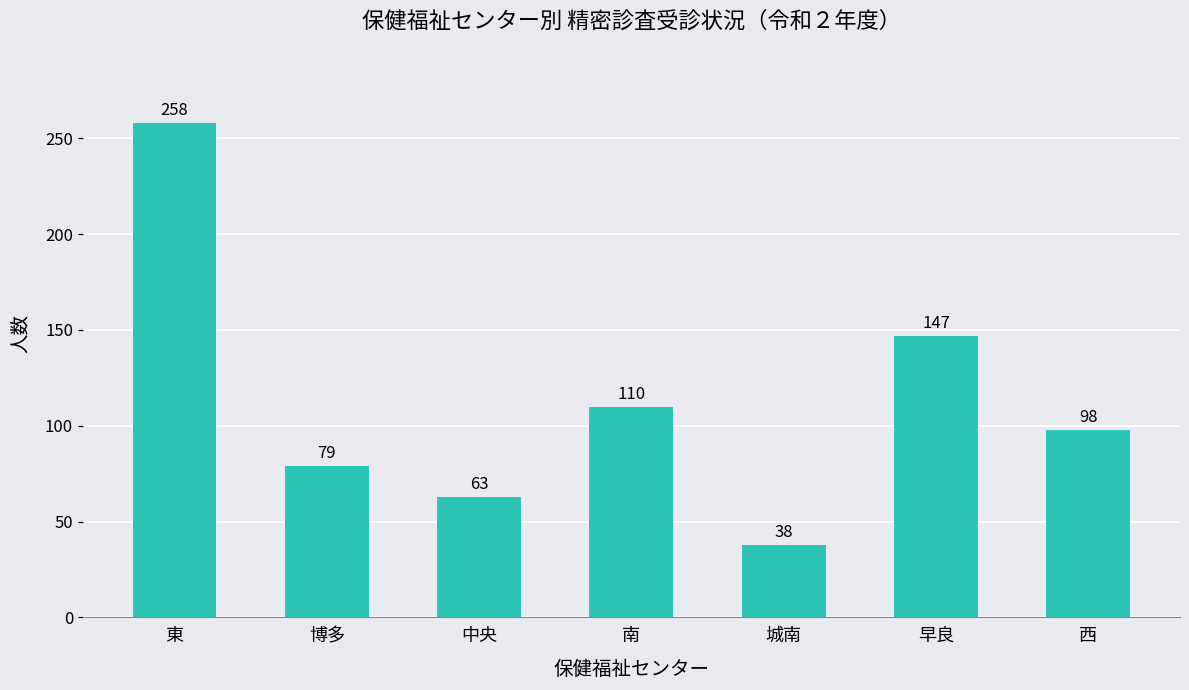

How many series are shown in this chart?

1